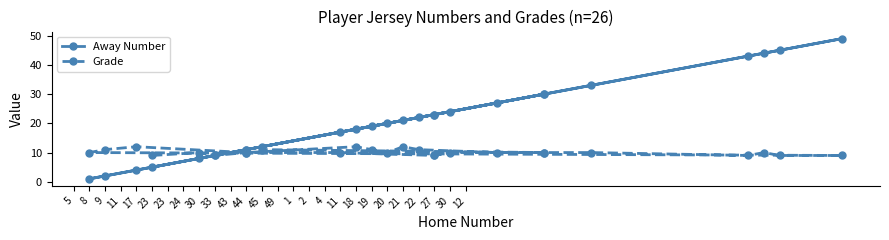

Which series ends up on top after the final intersection of Away Number and Grade?

Away Number